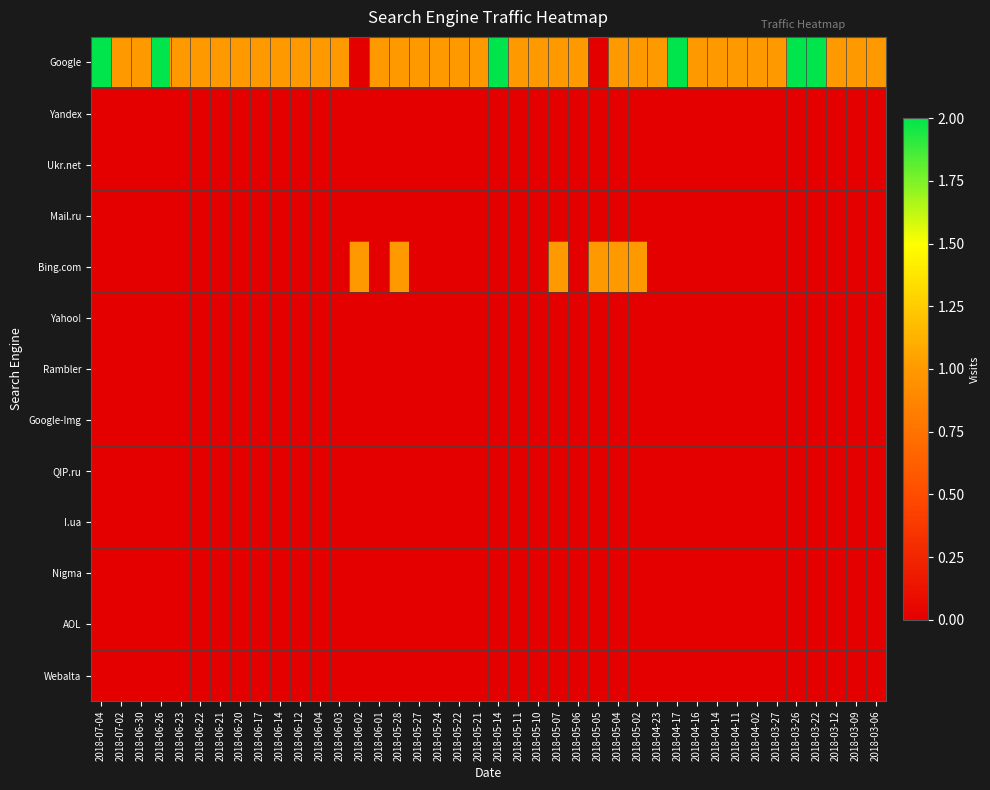

Reading right to left, extract all data points from this chart.

Google: 2018-03-06=1	2018-03-09=1	2018-03-12=1	2018-03-22=2	2018-03-26=2	2018-03-27=1	2018-04-02=1	2018-04-11=1	2018-04-14=1	2018-04-16=1	2018-04-17=2	2018-04-23=1	2018-05-02=1	2018-05-04=1	2018-05-05=0	2018-05-06=1	2018-05-07=1	2018-05-10=1	2018-05-11=1	2018-05-14=2	2018-05-21=1	2018-05-22=1	2018-05-24=1	2018-05-27=1	2018-05-28=1	2018-06-01=1	2018-06-02=0	2018-06-03=1	2018-06-04=1	2018-06-12=1	2018-06-14=1	2018-06-17=1	2018-06-20=1	2018-06-21=1	2018-06-22=1	2018-06-23=1	2018-06-26=2	2018-06-30=1	2018-07-02=1	2018-07-04=2
Yandex: 2018-03-06=0	2018-03-09=0	2018-03-12=0	2018-03-22=0	2018-03-26=0	2018-03-27=0	2018-04-02=0	2018-04-11=0	2018-04-14=0	2018-04-16=0	2018-04-17=0	2018-04-23=0	2018-05-02=0	2018-05-04=0	2018-05-05=0	2018-05-06=0	2018-05-07=0	2018-05-10=0	2018-05-11=0	2018-05-14=0	2018-05-21=0	2018-05-22=0	2018-05-24=0	2018-05-27=0	2018-05-28=0	2018-06-01=0	2018-06-02=0	2018-06-03=0	2018-06-04=0	2018-06-12=0	2018-06-14=0	2018-06-17=0	2018-06-20=0	2018-06-21=0	2018-06-22=0	2018-06-23=0	2018-06-26=0	2018-06-30=0	2018-07-02=0	2018-07-04=0
Ukr.net: 2018-03-06=0	2018-03-09=0	2018-03-12=0	2018-03-22=0	2018-03-26=0	2018-03-27=0	2018-04-02=0	2018-04-11=0	2018-04-14=0	2018-04-16=0	2018-04-17=0	2018-04-23=0	2018-05-02=0	2018-05-04=0	2018-05-05=0	2018-05-06=0	2018-05-07=0	2018-05-10=0	2018-05-11=0	2018-05-14=0	2018-05-21=0	2018-05-22=0	2018-05-24=0	2018-05-27=0	2018-05-28=0	2018-06-01=0	2018-06-02=0	2018-06-03=0	2018-06-04=0	2018-06-12=0	2018-06-14=0	2018-06-17=0	2018-06-20=0	2018-06-21=0	2018-06-22=0	2018-06-23=0	2018-06-26=0	2018-06-30=0	2018-07-02=0	2018-07-04=0
Mail.ru: 2018-03-06=0	2018-03-09=0	2018-03-12=0	2018-03-22=0	2018-03-26=0	2018-03-27=0	2018-04-02=0	2018-04-11=0	2018-04-14=0	2018-04-16=0	2018-04-17=0	2018-04-23=0	2018-05-02=0	2018-05-04=0	2018-05-05=0	2018-05-06=0	2018-05-07=0	2018-05-10=0	2018-05-11=0	2018-05-14=0	2018-05-21=0	2018-05-22=0	2018-05-24=0	2018-05-27=0	2018-05-28=0	2018-06-01=0	2018-06-02=0	2018-06-03=0	2018-06-04=0	2018-06-12=0	2018-06-14=0	2018-06-17=0	2018-06-20=0	2018-06-21=0	2018-06-22=0	2018-06-23=0	2018-06-26=0	2018-06-30=0	2018-07-02=0	2018-07-04=0
Bing.com: 2018-03-06=0	2018-03-09=0	2018-03-12=0	2018-03-22=0	2018-03-26=0	2018-03-27=0	2018-04-02=0	2018-04-11=0	2018-04-14=0	2018-04-16=0	2018-04-17=0	2018-04-23=0	2018-05-02=1	2018-05-04=1	2018-05-05=1	2018-05-06=0	2018-05-07=1	2018-05-10=0	2018-05-11=0	2018-05-14=0	2018-05-21=0	2018-05-22=0	2018-05-24=0	2018-05-27=0	2018-05-28=1	2018-06-01=0	2018-06-02=1	2018-06-03=0	2018-06-04=0	2018-06-12=0	2018-06-14=0	2018-06-17=0	2018-06-20=0	2018-06-21=0	2018-06-22=0	2018-06-23=0	2018-06-26=0	2018-06-30=0	2018-07-02=0	2018-07-04=0
Yahoo!: 2018-03-06=0	2018-03-09=0	2018-03-12=0	2018-03-22=0	2018-03-26=0	2018-03-27=0	2018-04-02=0	2018-04-11=0	2018-04-14=0	2018-04-16=0	2018-04-17=0	2018-04-23=0	2018-05-02=0	2018-05-04=0	2018-05-05=0	2018-05-06=0	2018-05-07=0	2018-05-10=0	2018-05-11=0	2018-05-14=0	2018-05-21=0	2018-05-22=0	2018-05-24=0	2018-05-27=0	2018-05-28=0	2018-06-01=0	2018-06-02=0	2018-06-03=0	2018-06-04=0	2018-06-12=0	2018-06-14=0	2018-06-17=0	2018-06-20=0	2018-06-21=0	2018-06-22=0	2018-06-23=0	2018-06-26=0	2018-06-30=0	2018-07-02=0	2018-07-04=0
Rambler: 2018-03-06=0	2018-03-09=0	2018-03-12=0	2018-03-22=0	2018-03-26=0	2018-03-27=0	2018-04-02=0	2018-04-11=0	2018-04-14=0	2018-04-16=0	2018-04-17=0	2018-04-23=0	2018-05-02=0	2018-05-04=0	2018-05-05=0	2018-05-06=0	2018-05-07=0	2018-05-10=0	2018-05-11=0	2018-05-14=0	2018-05-21=0	2018-05-22=0	2018-05-24=0	2018-05-27=0	2018-05-28=0	2018-06-01=0	2018-06-02=0	2018-06-03=0	2018-06-04=0	2018-06-12=0	2018-06-14=0	2018-06-17=0	2018-06-20=0	2018-06-21=0	2018-06-22=0	2018-06-23=0	2018-06-26=0	2018-06-30=0	2018-07-02=0	2018-07-04=0
Google-Img: 2018-03-06=0	2018-03-09=0	2018-03-12=0	2018-03-22=0	2018-03-26=0	2018-03-27=0	2018-04-02=0	2018-04-11=0	2018-04-14=0	2018-04-16=0	2018-04-17=0	2018-04-23=0	2018-05-02=0	2018-05-04=0	2018-05-05=0	2018-05-06=0	2018-05-07=0	2018-05-10=0	2018-05-11=0	2018-05-14=0	2018-05-21=0	2018-05-22=0	2018-05-24=0	2018-05-27=0	2018-05-28=0	2018-06-01=0	2018-06-02=0	2018-06-03=0	2018-06-04=0	2018-06-12=0	2018-06-14=0	2018-06-17=0	2018-06-20=0	2018-06-21=0	2018-06-22=0	2018-06-23=0	2018-06-26=0	2018-06-30=0	2018-07-02=0	2018-07-04=0
QIP.ru: 2018-03-06=0	2018-03-09=0	2018-03-12=0	2018-03-22=0	2018-03-26=0	2018-03-27=0	2018-04-02=0	2018-04-11=0	2018-04-14=0	2018-04-16=0	2018-04-17=0	2018-04-23=0	2018-05-02=0	2018-05-04=0	2018-05-05=0	2018-05-06=0	2018-05-07=0	2018-05-10=0	2018-05-11=0	2018-05-14=0	2018-05-21=0	2018-05-22=0	2018-05-24=0	2018-05-27=0	2018-05-28=0	2018-06-01=0	2018-06-02=0	2018-06-03=0	2018-06-04=0	2018-06-12=0	2018-06-14=0	2018-06-17=0	2018-06-20=0	2018-06-21=0	2018-06-22=0	2018-06-23=0	2018-06-26=0	2018-06-30=0	2018-07-02=0	2018-07-04=0
I.ua: 2018-03-06=0	2018-03-09=0	2018-03-12=0	2018-03-22=0	2018-03-26=0	2018-03-27=0	2018-04-02=0	2018-04-11=0	2018-04-14=0	2018-04-16=0	2018-04-17=0	2018-04-23=0	2018-05-02=0	2018-05-04=0	2018-05-05=0	2018-05-06=0	2018-05-07=0	2018-05-10=0	2018-05-11=0	2018-05-14=0	2018-05-21=0	2018-05-22=0	2018-05-24=0	2018-05-27=0	2018-05-28=0	2018-06-01=0	2018-06-02=0	2018-06-03=0	2018-06-04=0	2018-06-12=0	2018-06-14=0	2018-06-17=0	2018-06-20=0	2018-06-21=0	2018-06-22=0	2018-06-23=0	2018-06-26=0	2018-06-30=0	2018-07-02=0	2018-07-04=0
Nigma: 2018-03-06=0	2018-03-09=0	2018-03-12=0	2018-03-22=0	2018-03-26=0	2018-03-27=0	2018-04-02=0	2018-04-11=0	2018-04-14=0	2018-04-16=0	2018-04-17=0	2018-04-23=0	2018-05-02=0	2018-05-04=0	2018-05-05=0	2018-05-06=0	2018-05-07=0	2018-05-10=0	2018-05-11=0	2018-05-14=0	2018-05-21=0	2018-05-22=0	2018-05-24=0	2018-05-27=0	2018-05-28=0	2018-06-01=0	2018-06-02=0	2018-06-03=0	2018-06-04=0	2018-06-12=0	2018-06-14=0	2018-06-17=0	2018-06-20=0	2018-06-21=0	2018-06-22=0	2018-06-23=0	2018-06-26=0	2018-06-30=0	2018-07-02=0	2018-07-04=0
AOL: 2018-03-06=0	2018-03-09=0	2018-03-12=0	2018-03-22=0	2018-03-26=0	2018-03-27=0	2018-04-02=0	2018-04-11=0	2018-04-14=0	2018-04-16=0	2018-04-17=0	2018-04-23=0	2018-05-02=0	2018-05-04=0	2018-05-05=0	2018-05-06=0	2018-05-07=0	2018-05-10=0	2018-05-11=0	2018-05-14=0	2018-05-21=0	2018-05-22=0	2018-05-24=0	2018-05-27=0	2018-05-28=0	2018-06-01=0	2018-06-02=0	2018-06-03=0	2018-06-04=0	2018-06-12=0	2018-06-14=0	2018-06-17=0	2018-06-20=0	2018-06-21=0	2018-06-22=0	2018-06-23=0	2018-06-26=0	2018-06-30=0	2018-07-02=0	2018-07-04=0
Webalta: 2018-03-06=0	2018-03-09=0	2018-03-12=0	2018-03-22=0	2018-03-26=0	2018-03-27=0	2018-04-02=0	2018-04-11=0	2018-04-14=0	2018-04-16=0	2018-04-17=0	2018-04-23=0	2018-05-02=0	2018-05-04=0	2018-05-05=0	2018-05-06=0	2018-05-07=0	2018-05-10=0	2018-05-11=0	2018-05-14=0	2018-05-21=0	2018-05-22=0	2018-05-24=0	2018-05-27=0	2018-05-28=0	2018-06-01=0	2018-06-02=0	2018-06-03=0	2018-06-04=0	2018-06-12=0	2018-06-14=0	2018-06-17=0	2018-06-20=0	2018-06-21=0	2018-06-22=0	2018-06-23=0	2018-06-26=0	2018-06-30=0	2018-07-02=0	2018-07-04=0